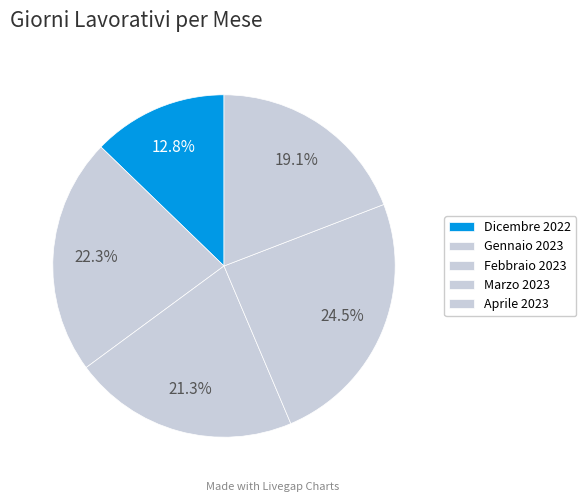

How many segments does this pie chart have?

5